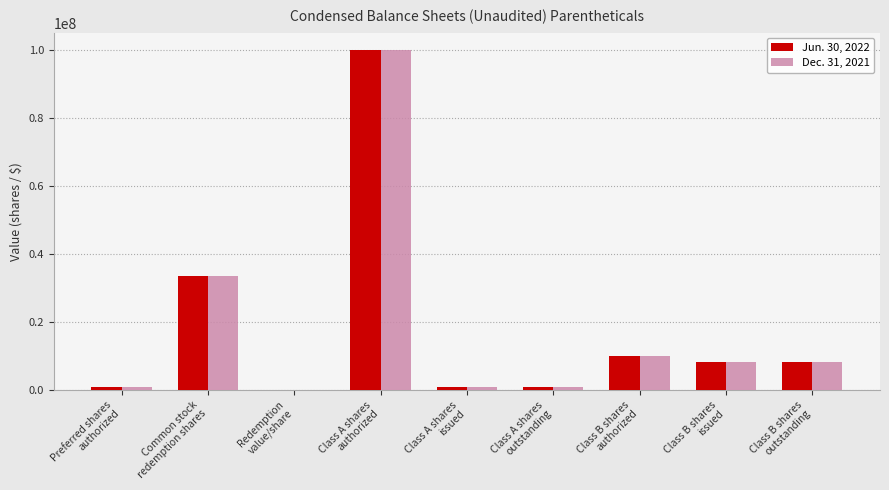

How many series are shown in this chart?

2